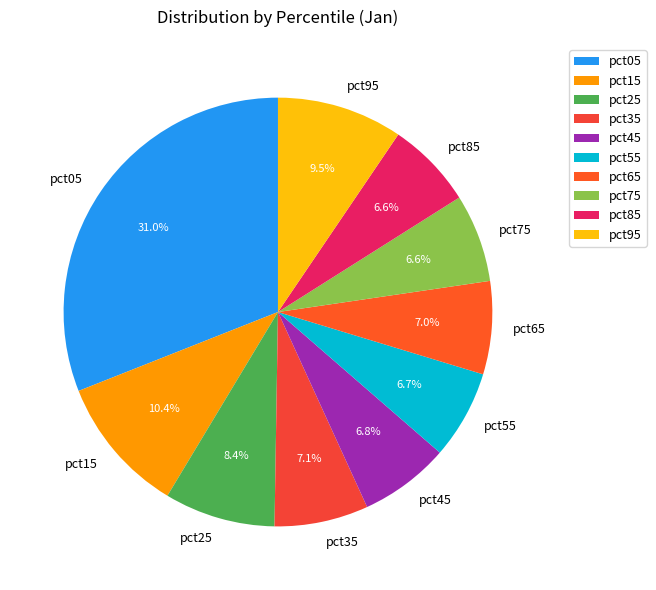

To the nearest percent, what is the difference between the pct25 and pct35 slice percentages?

1%